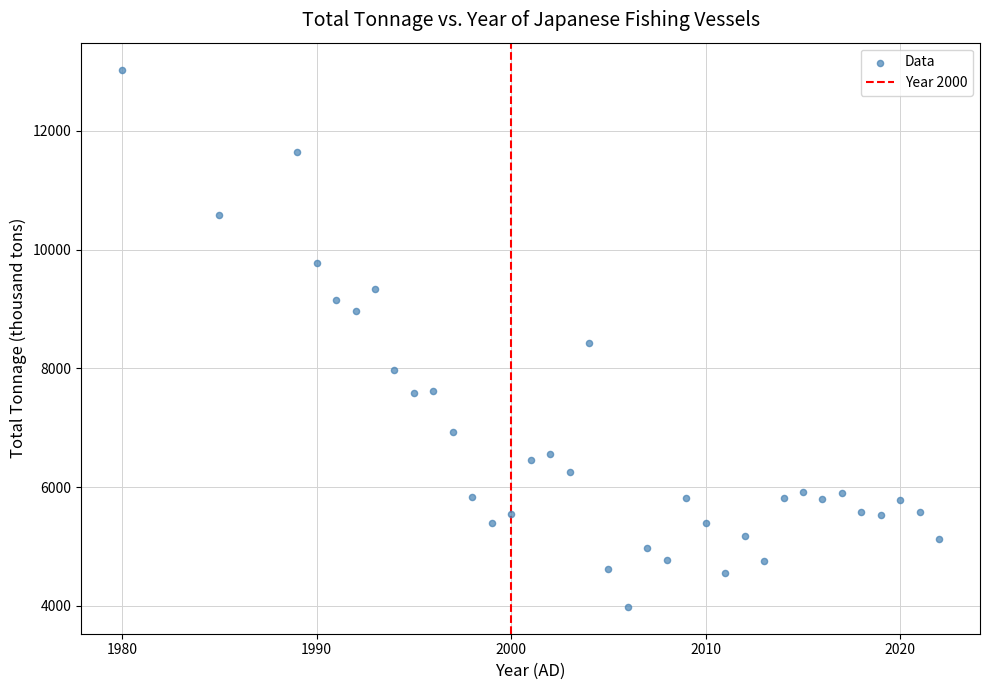

What is the range of Y values (max minus min)?

9047